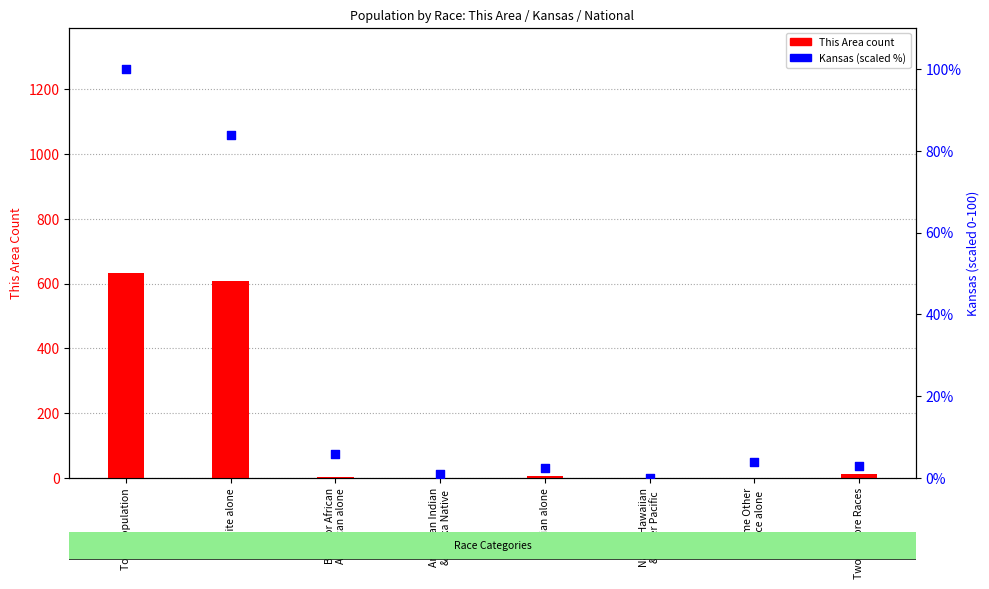

At which category is the sum across all series the highest?

Total Population